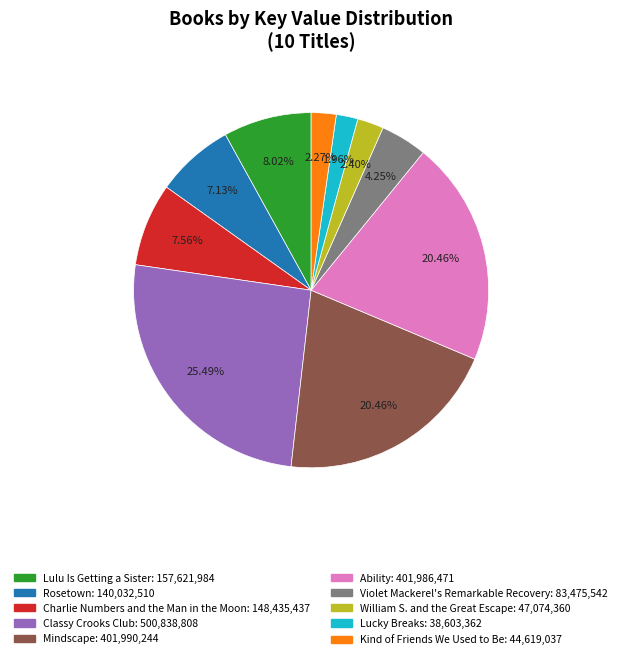

What percentage do Charlie Numbers and the Man in the Moon and Lucky Breaks together represent?

9.5%